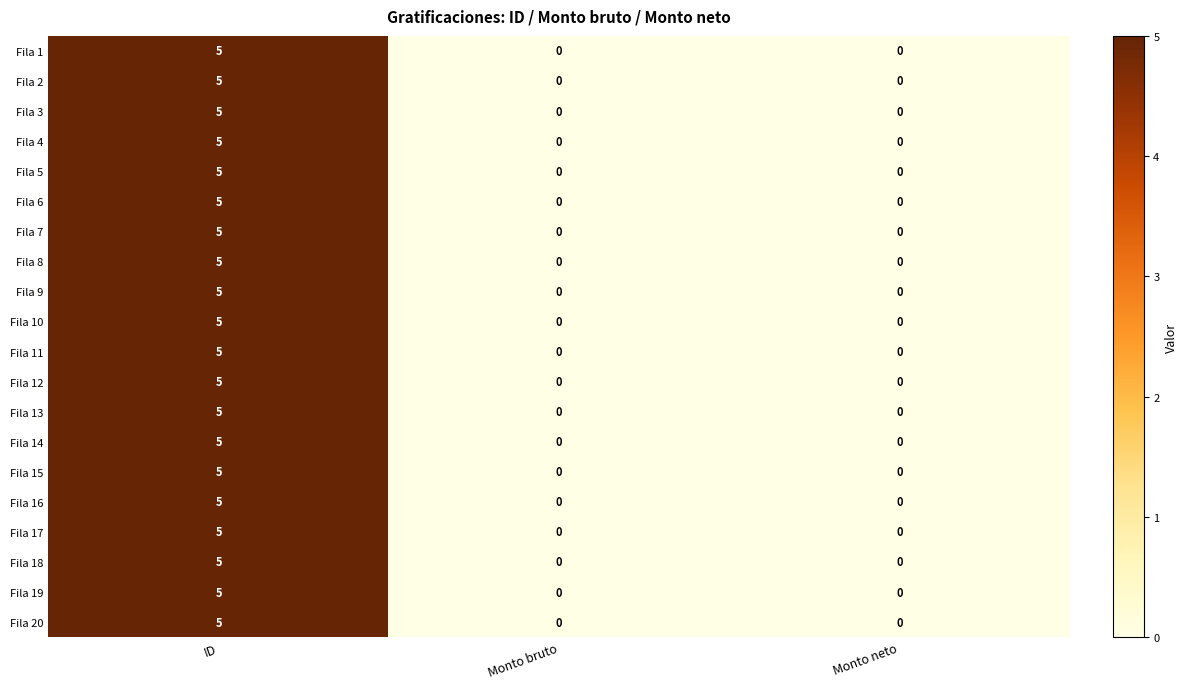

What is the difference between the maximum and minimum values in the Fila 16 series?

5